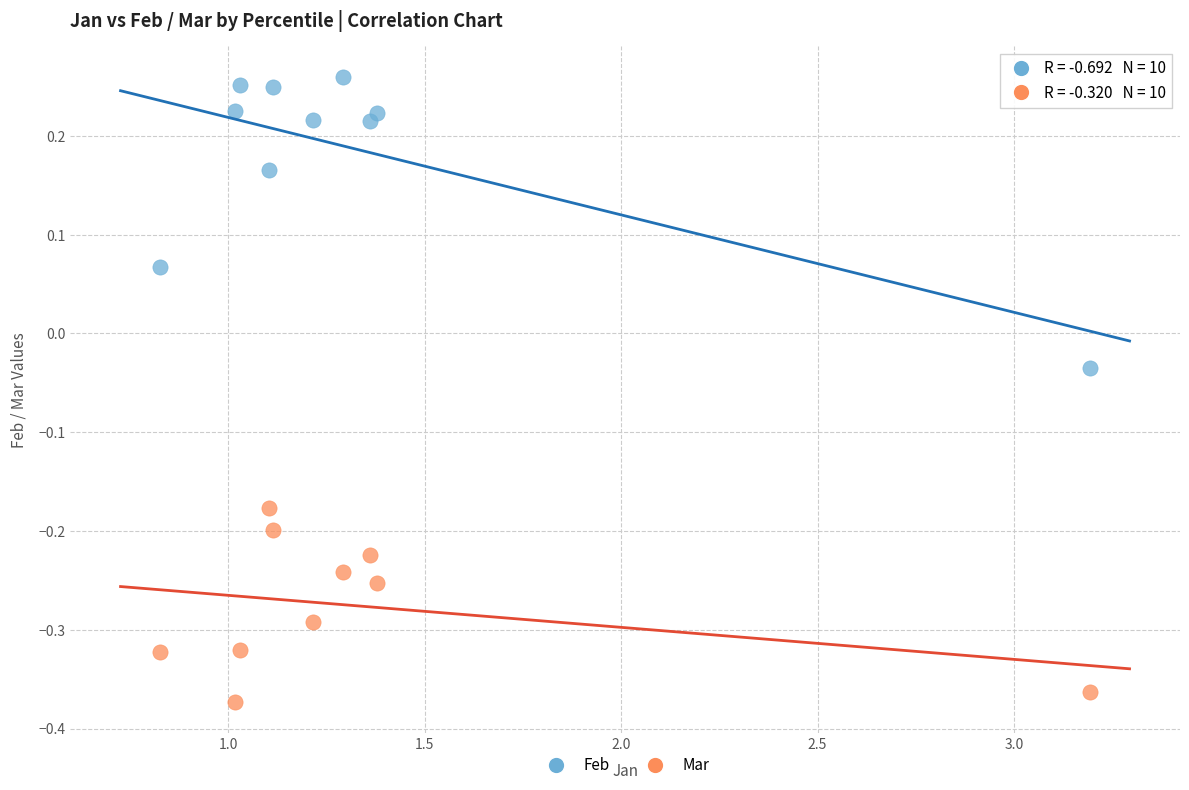

What is the X range (max minus min) for the scatter plot?

2.4